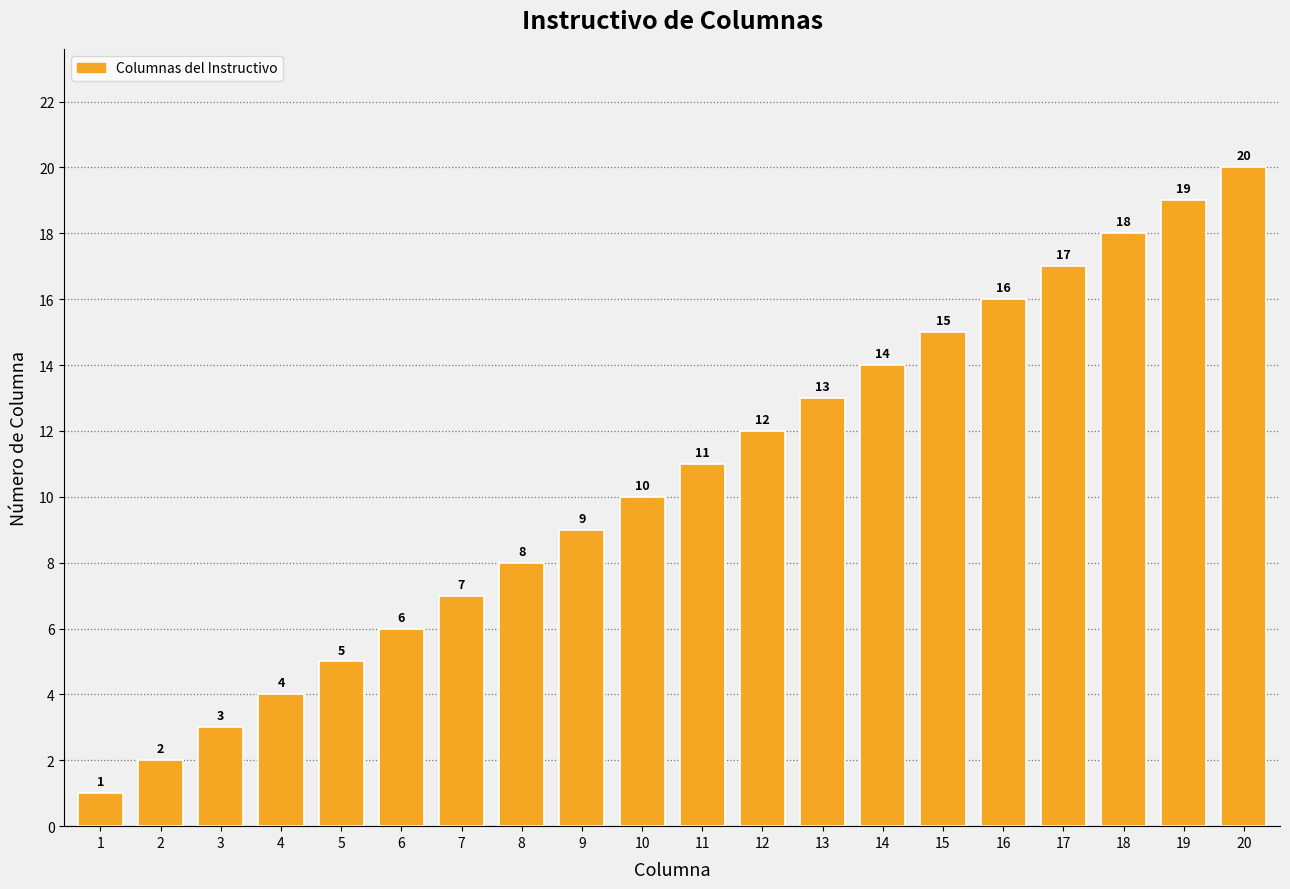

What is the value of the 14th bar from the left?

14